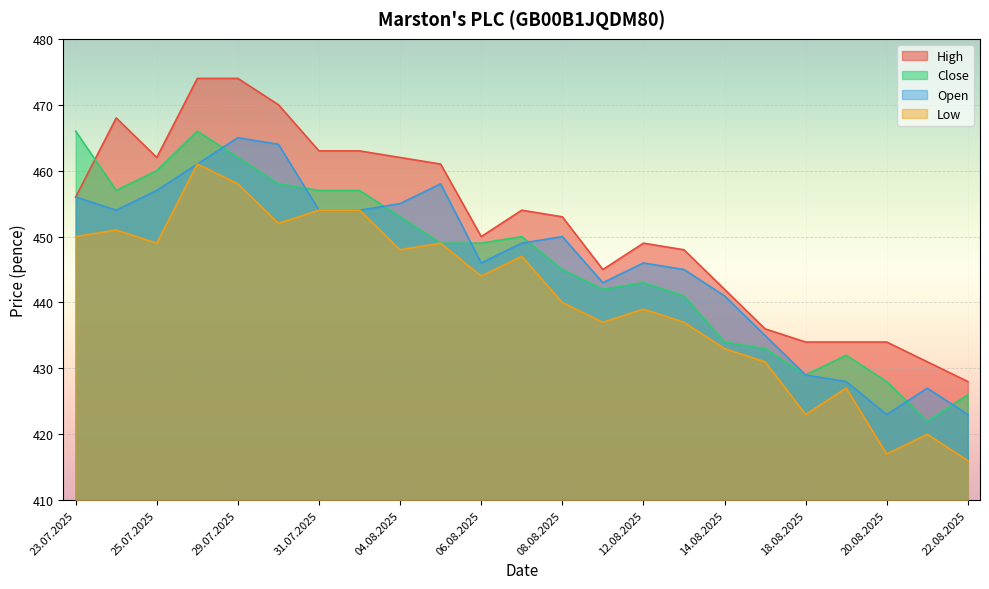

Reading right to left, list all the values displayed in this chart.

High: 22.08.2025=428	21.08.2025=431	20.08.2025=434	19.08.2025=434	18.08.2025=434	15.08.2025=436	14.08.2025=442	13.08.2025=448	12.08.2025=449	11.08.2025=445	08.08.2025=453	07.08.2025=454	06.08.2025=450	05.08.2025=461	04.08.2025=462	01.08.2025=463	31.07.2025=463	30.07.2025=470	29.07.2025=474	28.07.2025=474	25.07.2025=462	24.07.2025=468	23.07.2025=456
Close: 22.08.2025=426	21.08.2025=422	20.08.2025=428	19.08.2025=432	18.08.2025=429	15.08.2025=433	14.08.2025=434	13.08.2025=441	12.08.2025=443	11.08.2025=442	08.08.2025=445	07.08.2025=450	06.08.2025=449	05.08.2025=449	04.08.2025=453	01.08.2025=457	31.07.2025=457	30.07.2025=458	29.07.2025=462	28.07.2025=466	25.07.2025=460	24.07.2025=457	23.07.2025=466
Open: 22.08.2025=423	21.08.2025=427	20.08.2025=423	19.08.2025=428	18.08.2025=429	15.08.2025=435	14.08.2025=441	13.08.2025=445	12.08.2025=446	11.08.2025=443	08.08.2025=450	07.08.2025=449	06.08.2025=446	05.08.2025=458	04.08.2025=455	01.08.2025=454	31.07.2025=454	30.07.2025=464	29.07.2025=465	28.07.2025=461	25.07.2025=457	24.07.2025=454	23.07.2025=456
Low: 22.08.2025=416	21.08.2025=420	20.08.2025=417	19.08.2025=427	18.08.2025=423	15.08.2025=431	14.08.2025=433	13.08.2025=437	12.08.2025=439	11.08.2025=437	08.08.2025=440	07.08.2025=447	06.08.2025=444	05.08.2025=449	04.08.2025=448	01.08.2025=454	31.07.2025=454	30.07.2025=452	29.07.2025=458	28.07.2025=461	25.07.2025=449	24.07.2025=451	23.07.2025=450